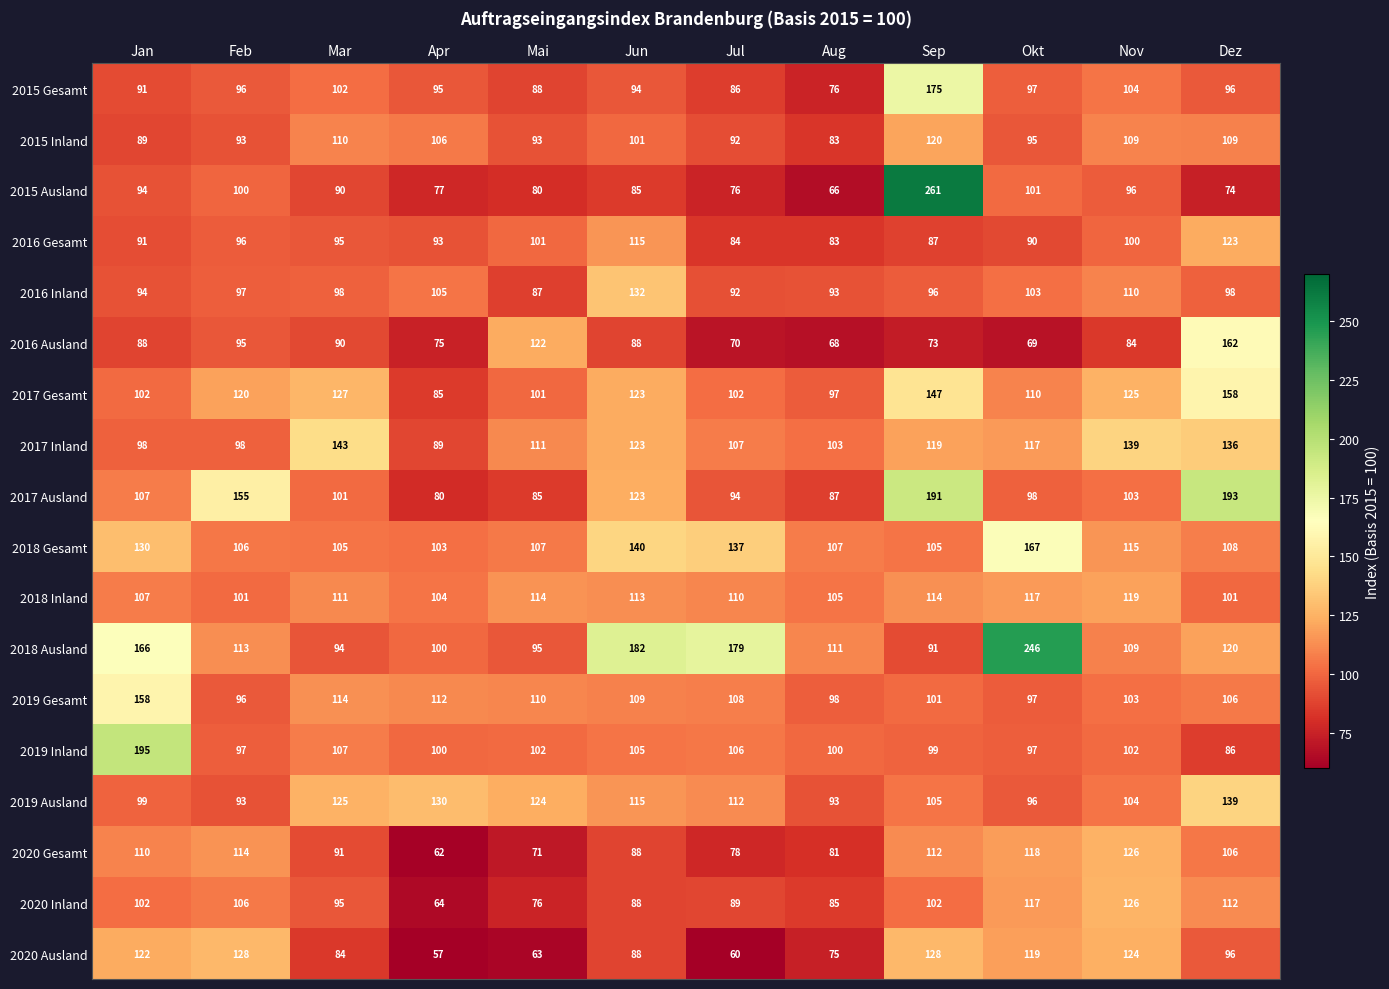

What is the minimum value shown in the chart?

57